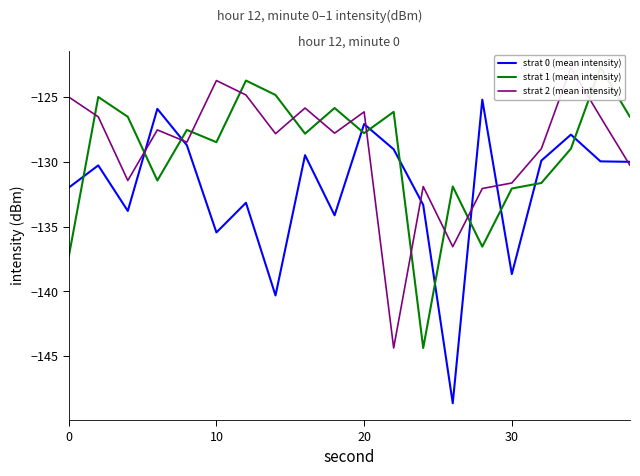

What is the average value of the strat 1 (mean intensity) series?

-129.4